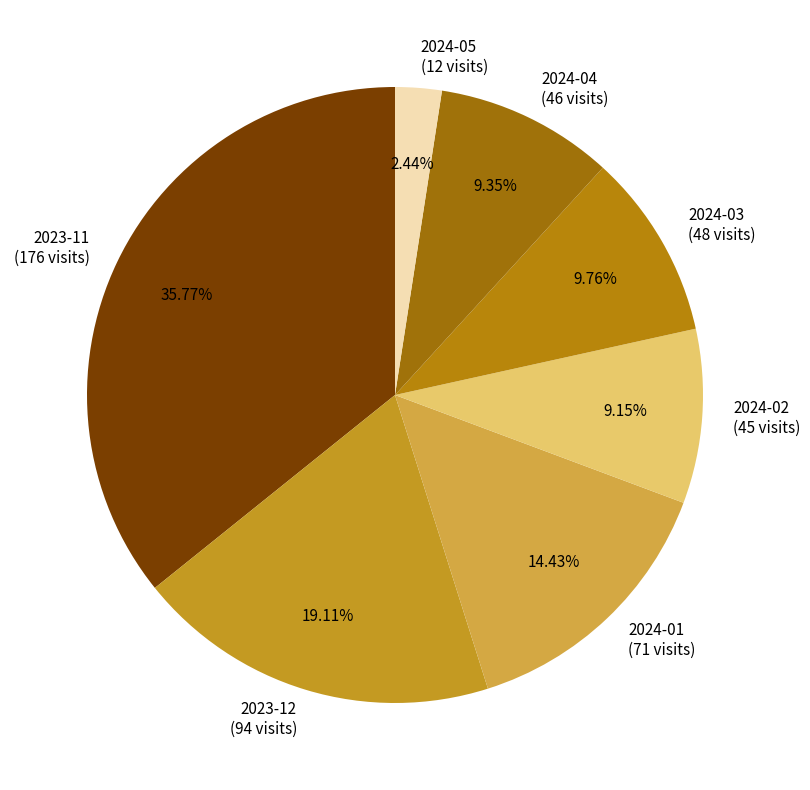

What is the ratio of the value at 2024-05 to the value at 2023-11?

0.1